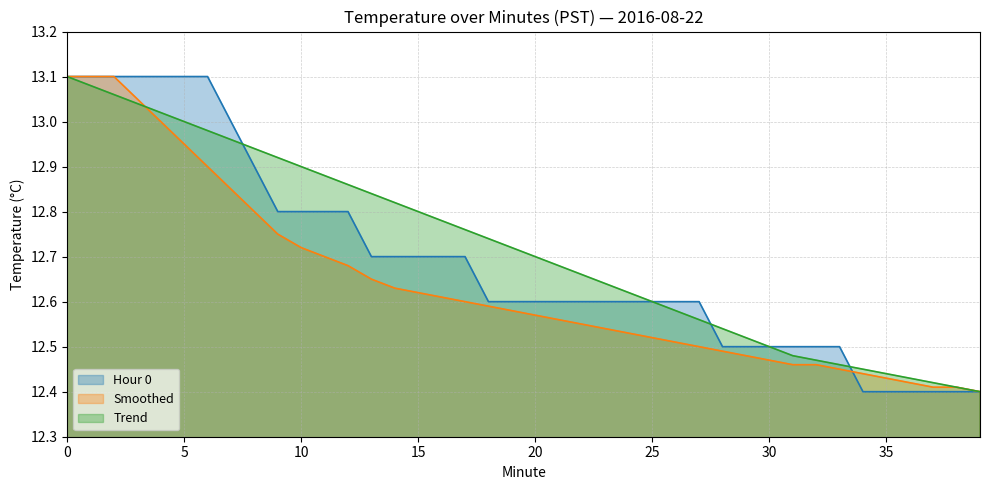

Rank the series at 10 from lowest to highest value.

Smoothed, Hour 0, Trend